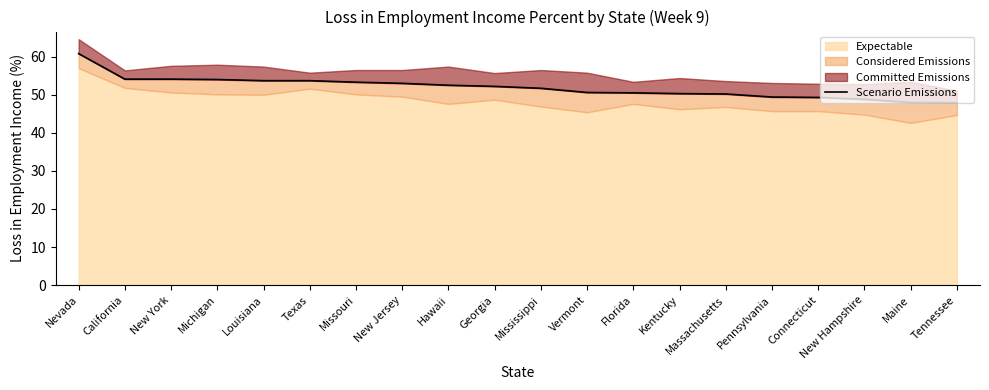

Reading left to right, list all the values displayed in this chart.

60.8	54.1	54.1	54.0	53.7	53.7	53.3	53.0	52.5	52.2	51.7	50.6	50.5	50.3	50.2	49.4	49.3	48.8	48.0	47.9